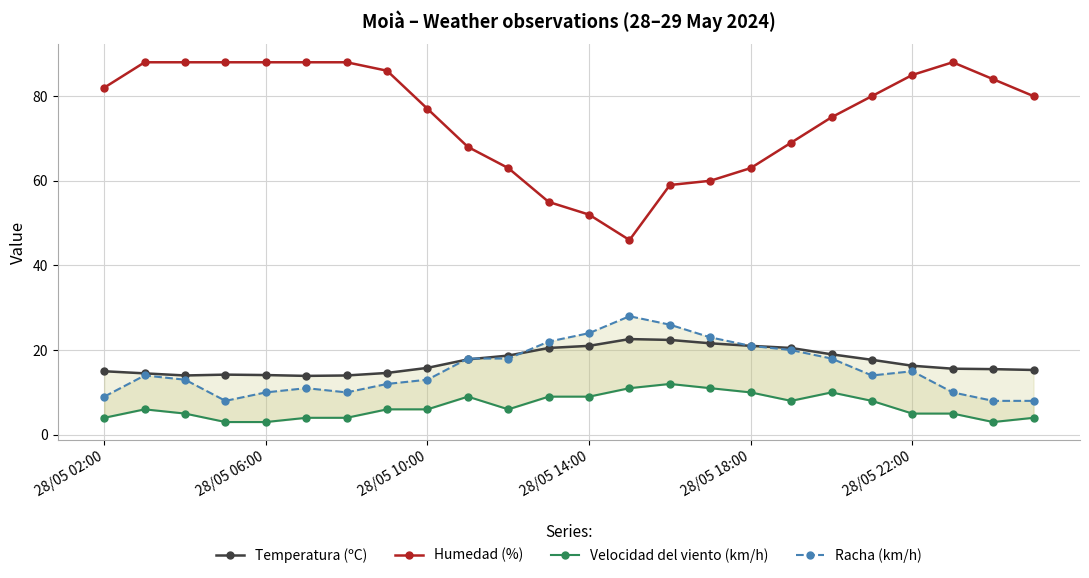

True or false: Velocidad del viento (km/h) and Temperatura (ºC) cross at least once.

False